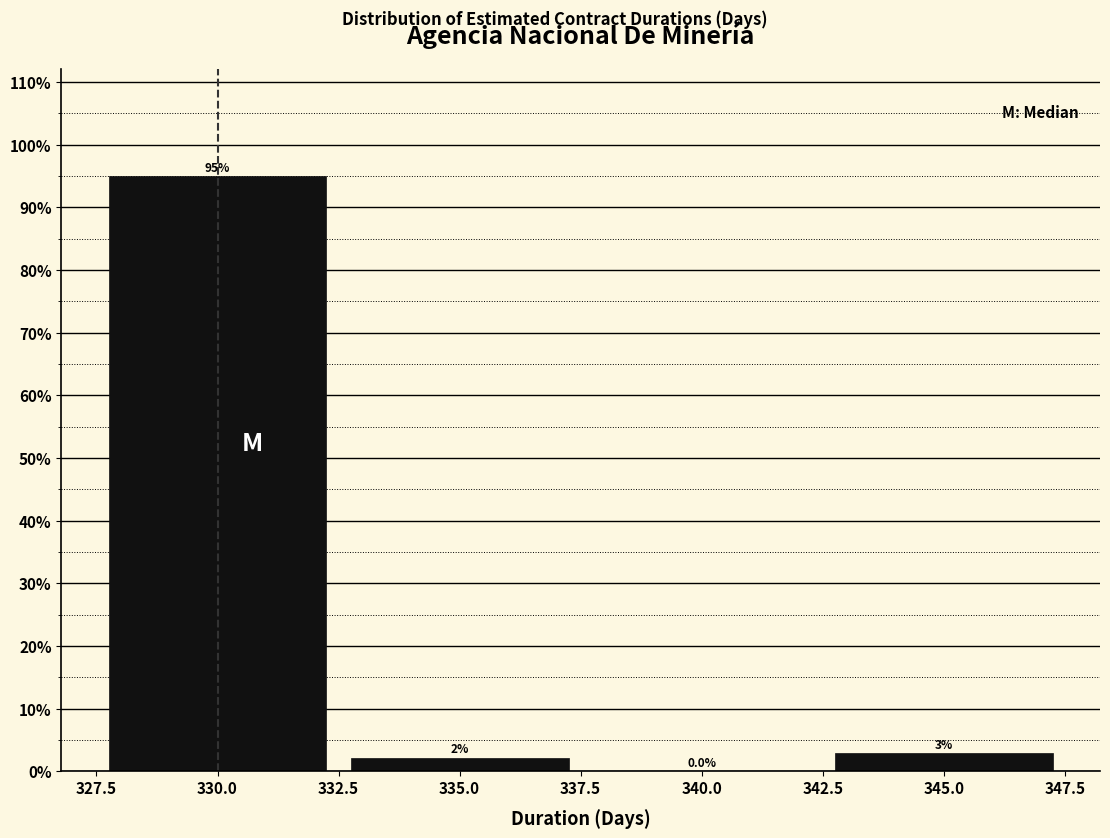

Over which range of the x-axis is the bar tallest?

327.5 to 332.5